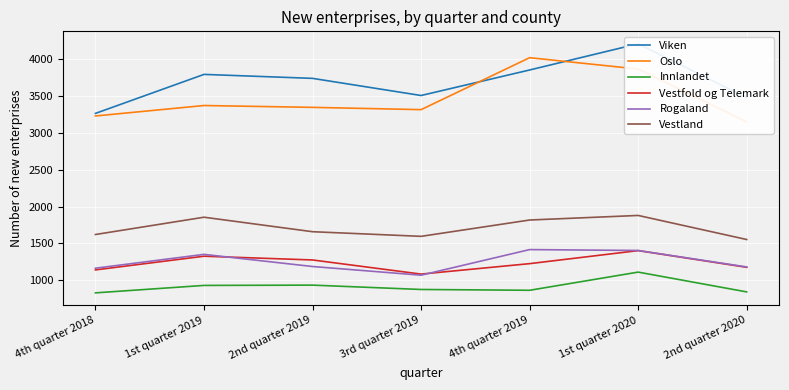

What is the label of the 5th point from the right?

2nd quarter 2019